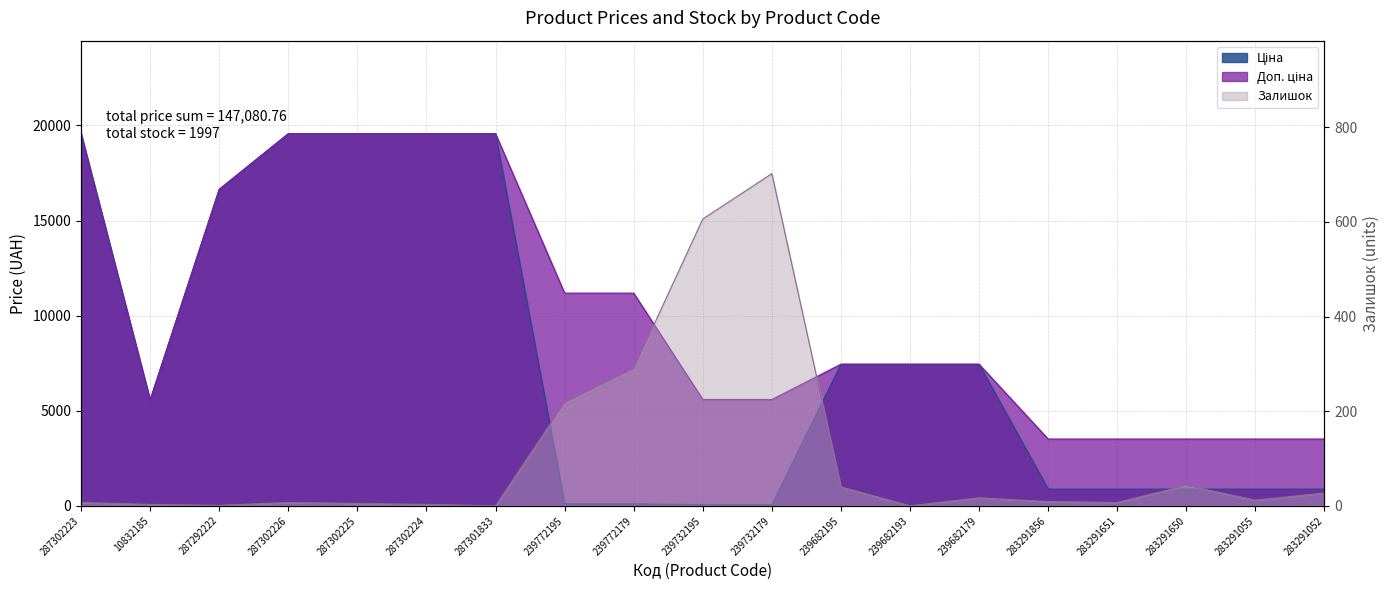

True or false: Ціна and Доп. ціна intersect in this chart.

False